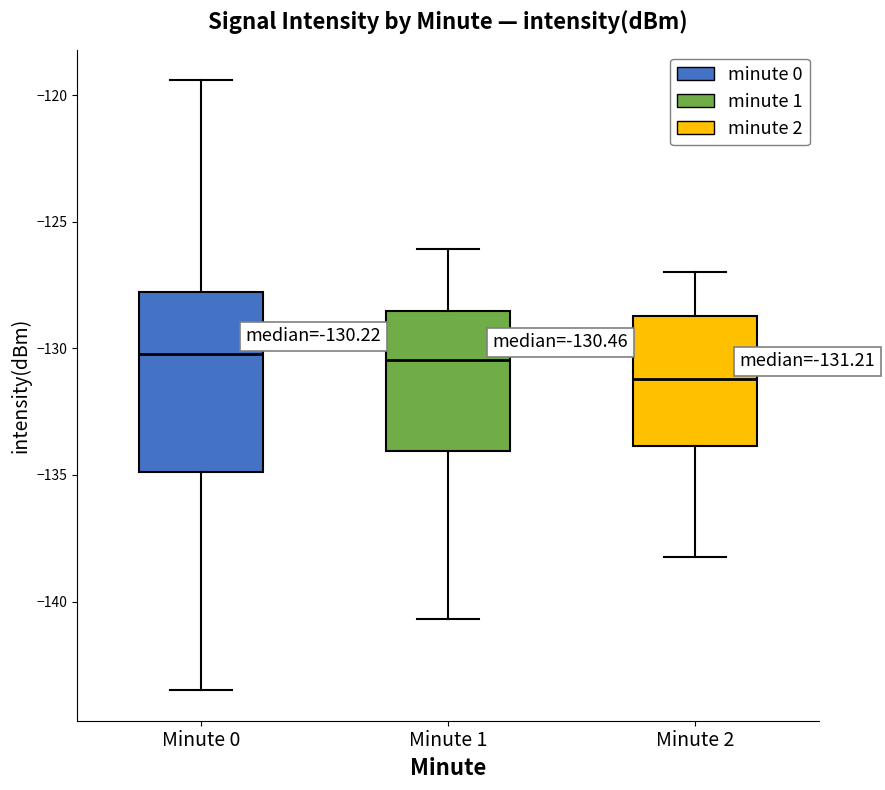

Which box is the tallest, from its lower edge to its upper edge?

Minute 0